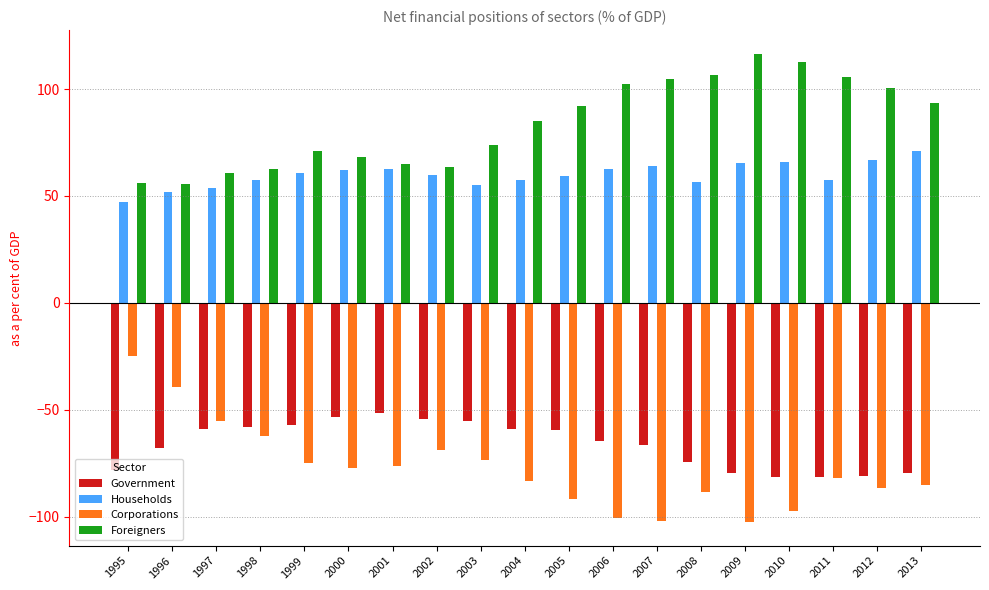

What are all the series names shown in the legend?

Government, Households, Corporations, Foreigners